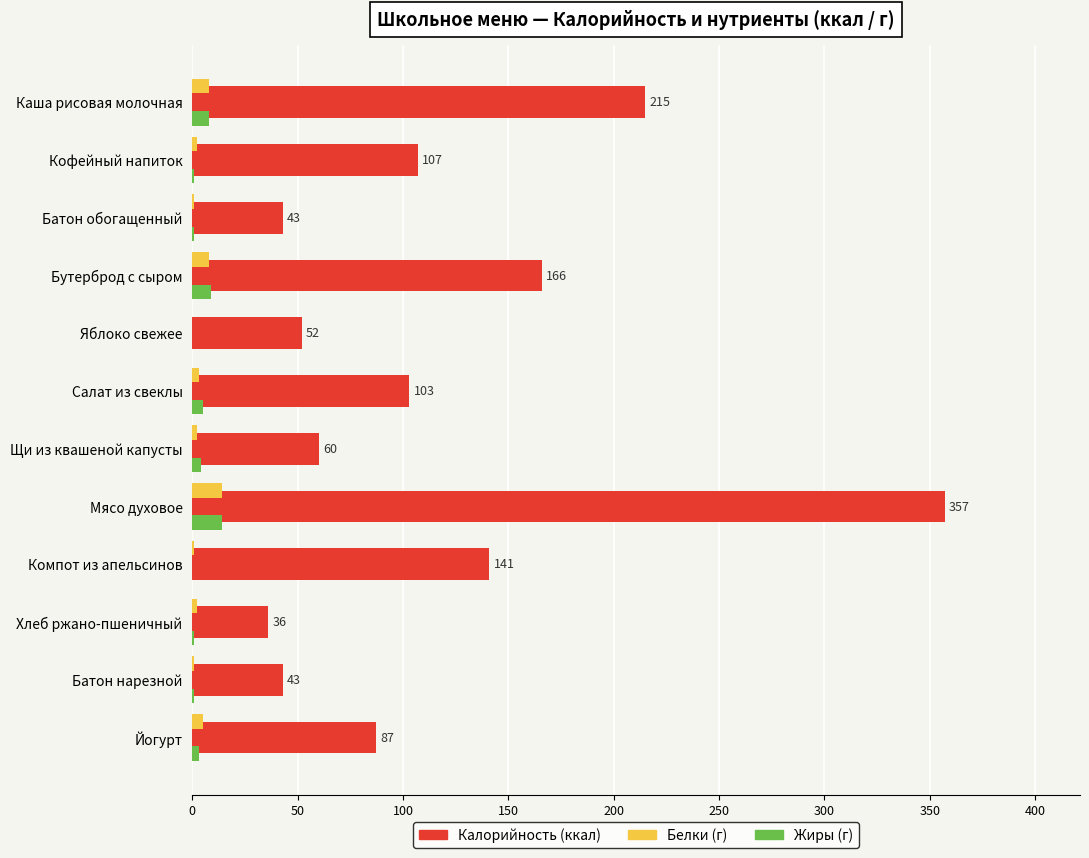

The value of Калорийность (ккал) at Батон нарезной is 43. True or false?

True